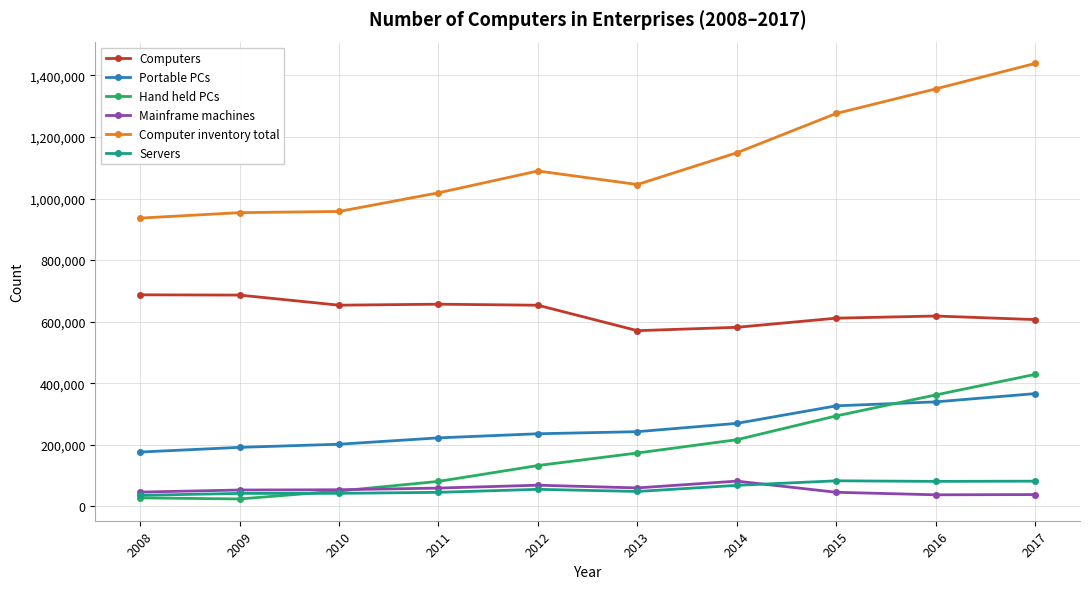

True or false: Servers and Mainframe machines intersect in this chart.

True